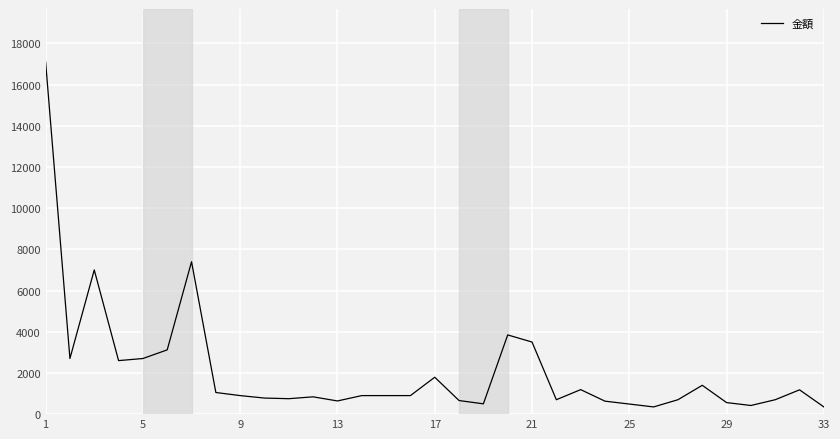

What is the greatest value displayed?

17100